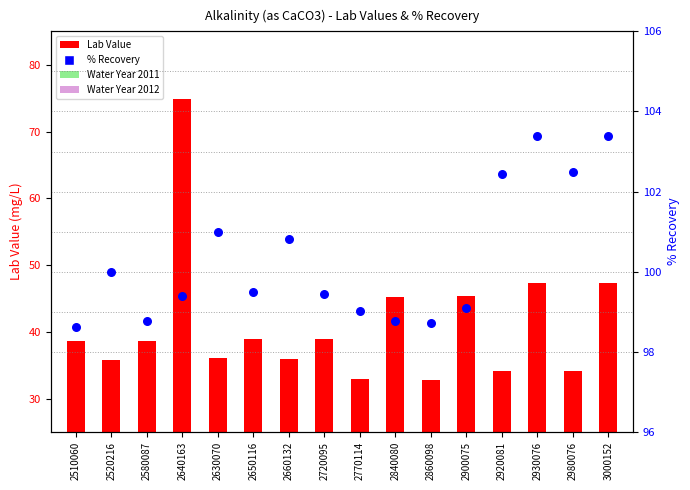

Which series contains the highest Y value?

% Recovery